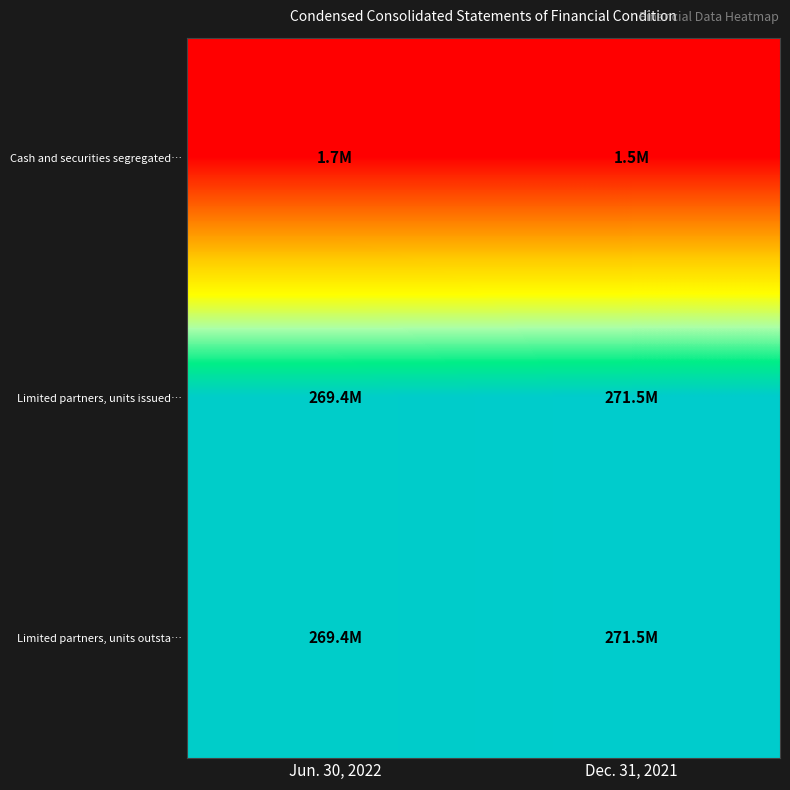

Reading left to right, extract all data points from this chart.

Cash and securities segregated…: Jun. 30, 2022=1746297	Dec. 31, 2021=1503554
Limited partners, units issued…: Jun. 30, 2022=269447055	Dec. 31, 2021=271453043
Limited partners, units outsta…: Jun. 30, 2022=269447055	Dec. 31, 2021=271453043